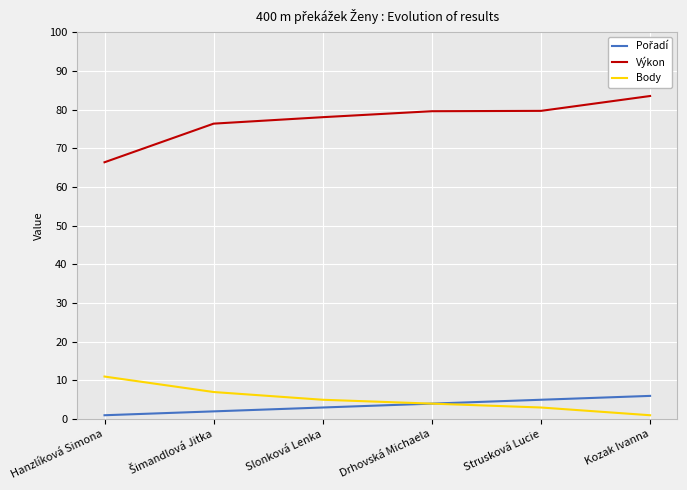

True or false: Výkon has a value of 139.8 at Kozak Ivanna.

False